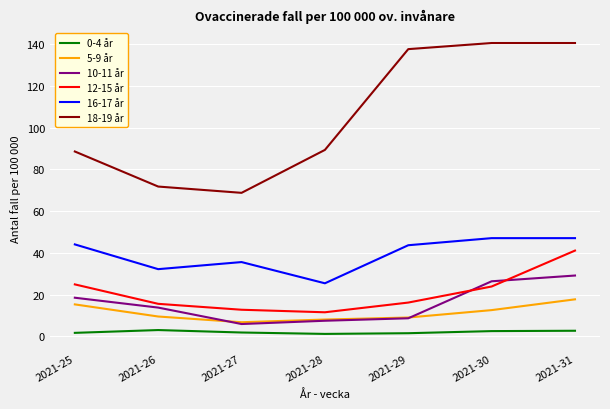

What are all the series names shown in the legend?

0-4 år, 5-9 år, 10-11 år, 12-15 år, 16-17 år, 18-19 år